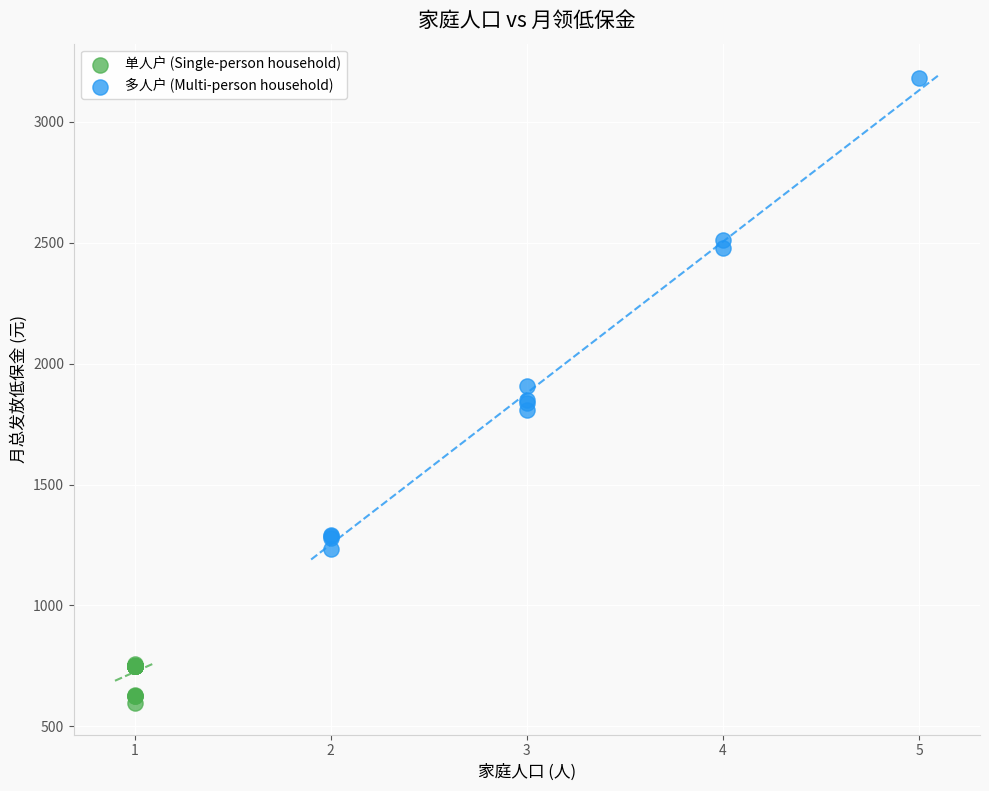

Which series has the largest Y range (max minus min)?

多人户 (Multi-person household)